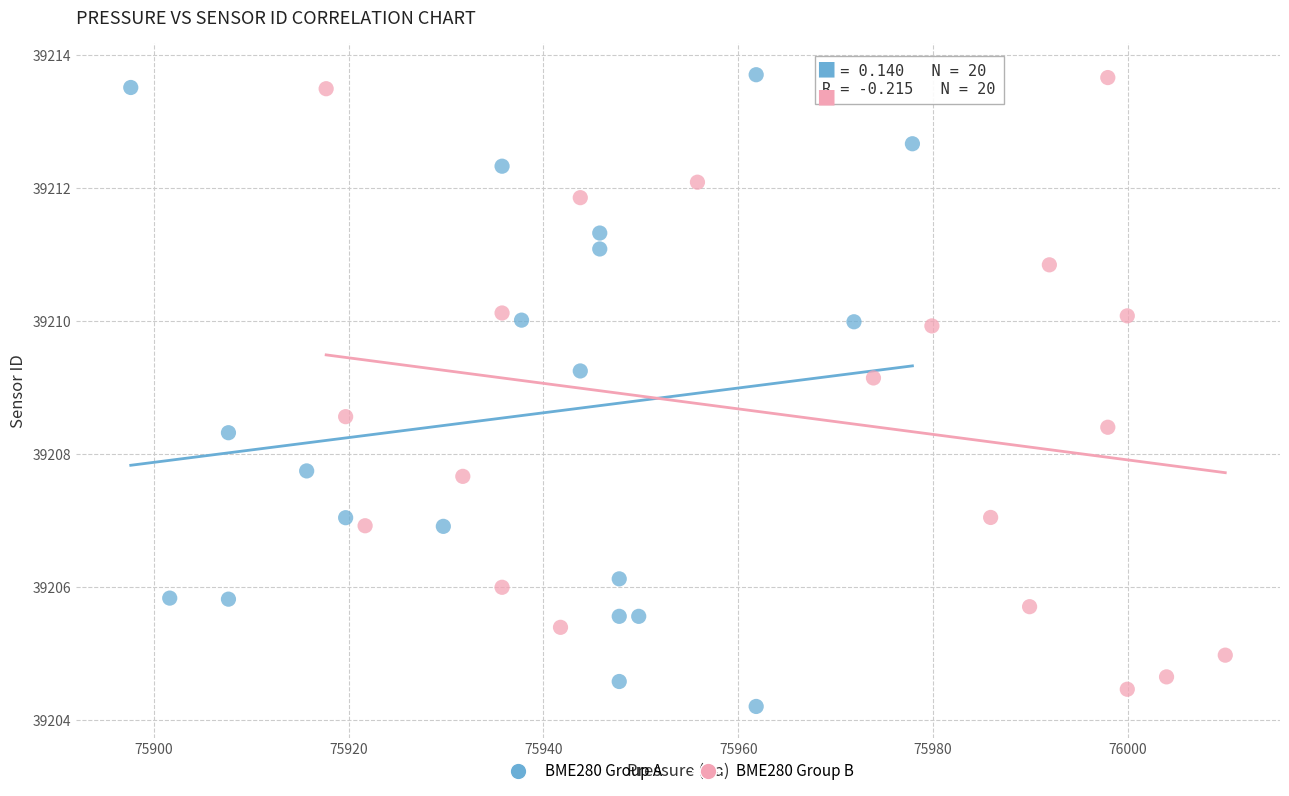

Which series reaches the minimum Y coordinate?

BME280 Group A